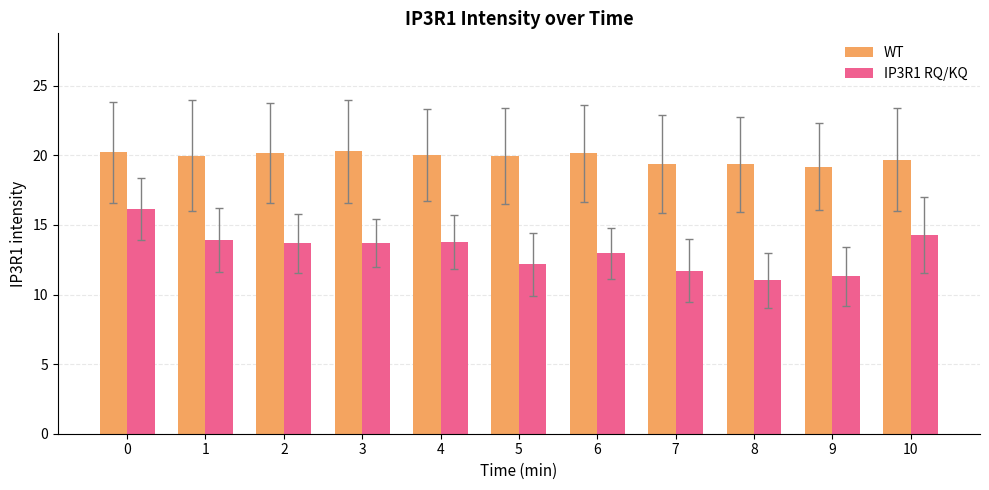

What is the difference between the maximum and second lowest values in the WT series?

0.9